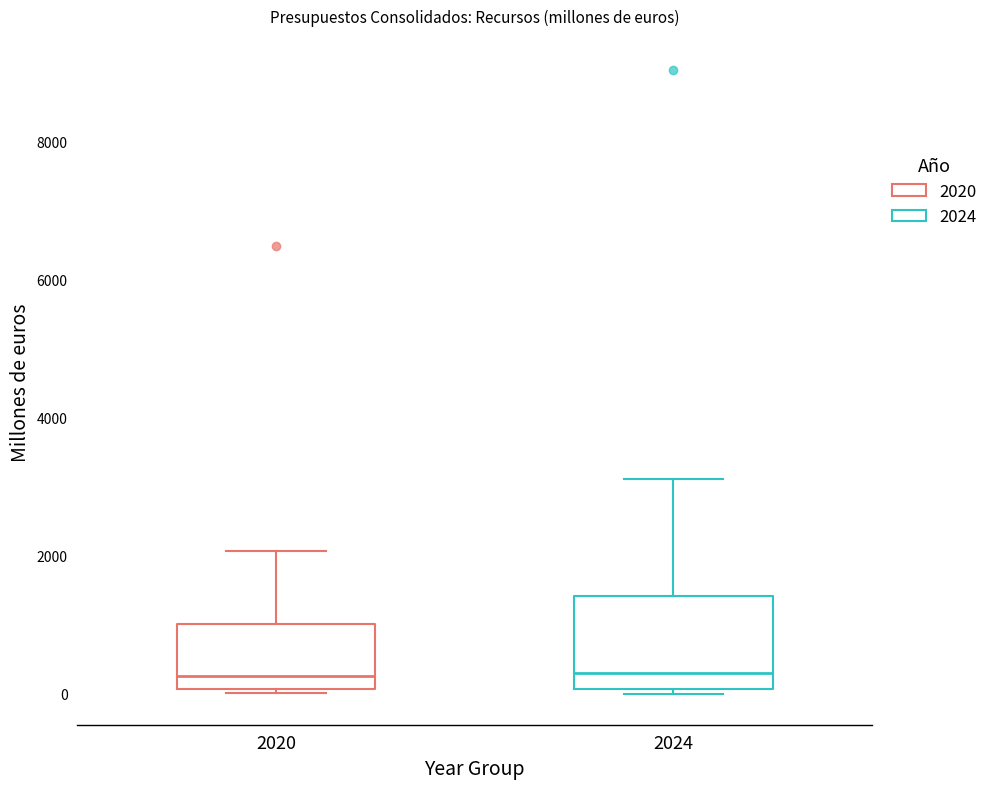

Reading left to right, transcribe this box plot: for each box, give where its median line is, the range the box spans, and where its two whiskers end, as read against the y-axis. The values are not printed on the chart, so give them approximately, as read against the axis.

2020: median 200, box 0 to 1000, whiskers 0 to 2000
2024: median 200, box 0 to 1400, whiskers 0 to 3200